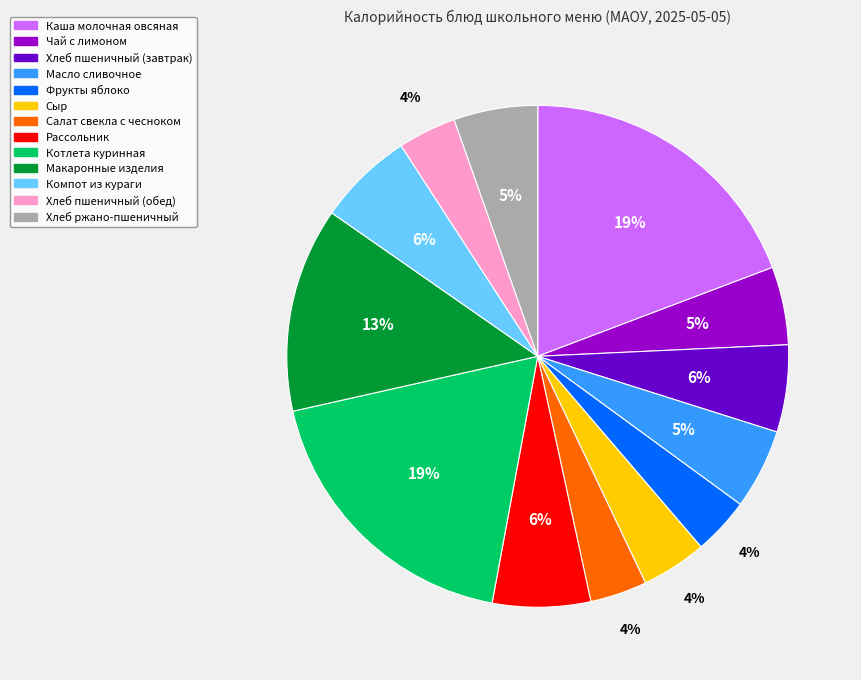

To the nearest percent, what is the average slice percentage?

8%